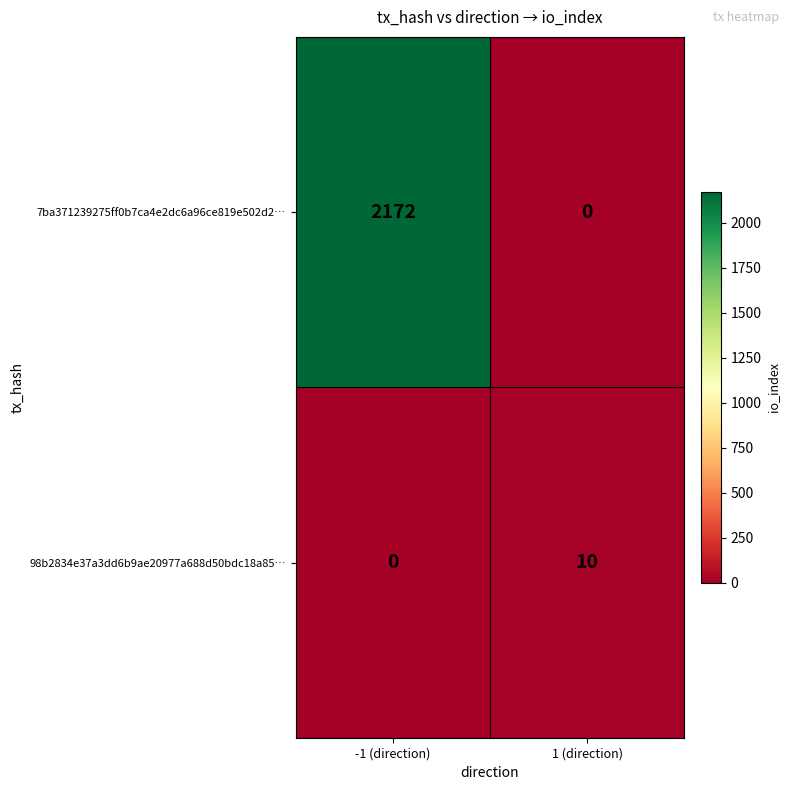

Reading left to right, what are all the values shown in this chart?

7ba371239275ff0b7ca4e2dc6a96ce819e502d2…: -1 (direction)=2172	1 (direction)=0
98b2834e37a3dd6b9ae20977a688d50bdc18a85…: -1 (direction)=0	1 (direction)=10